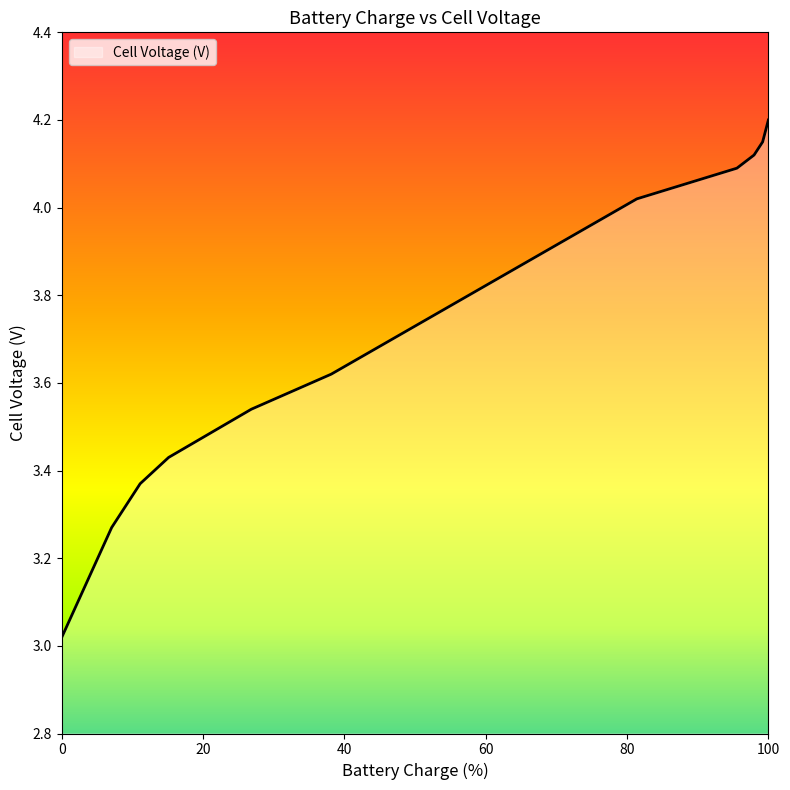

What is the difference between the maximum and minimum values?

1.2